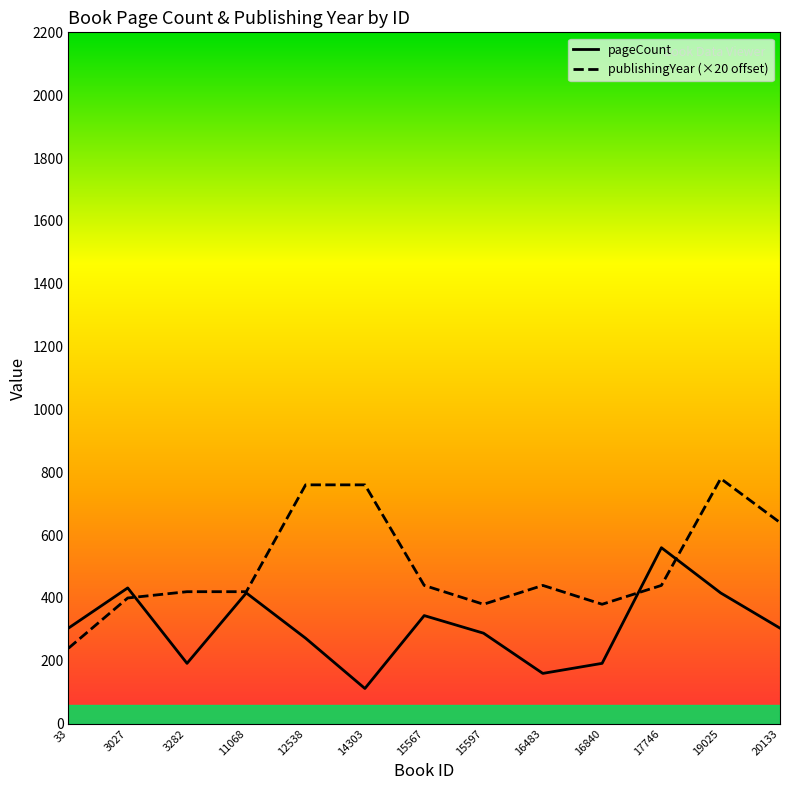

What is the highest value of the publishingYear series?

780